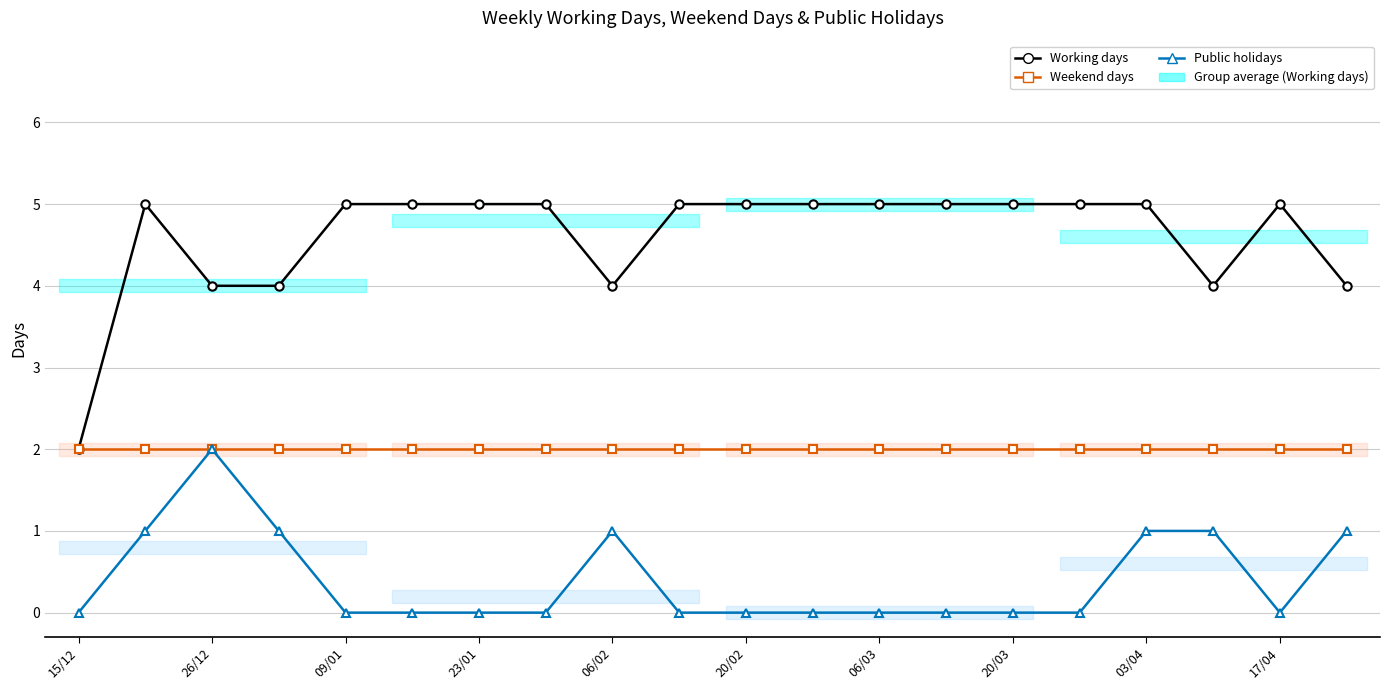

Does the chart display data point markers on the line(s)?

Yes